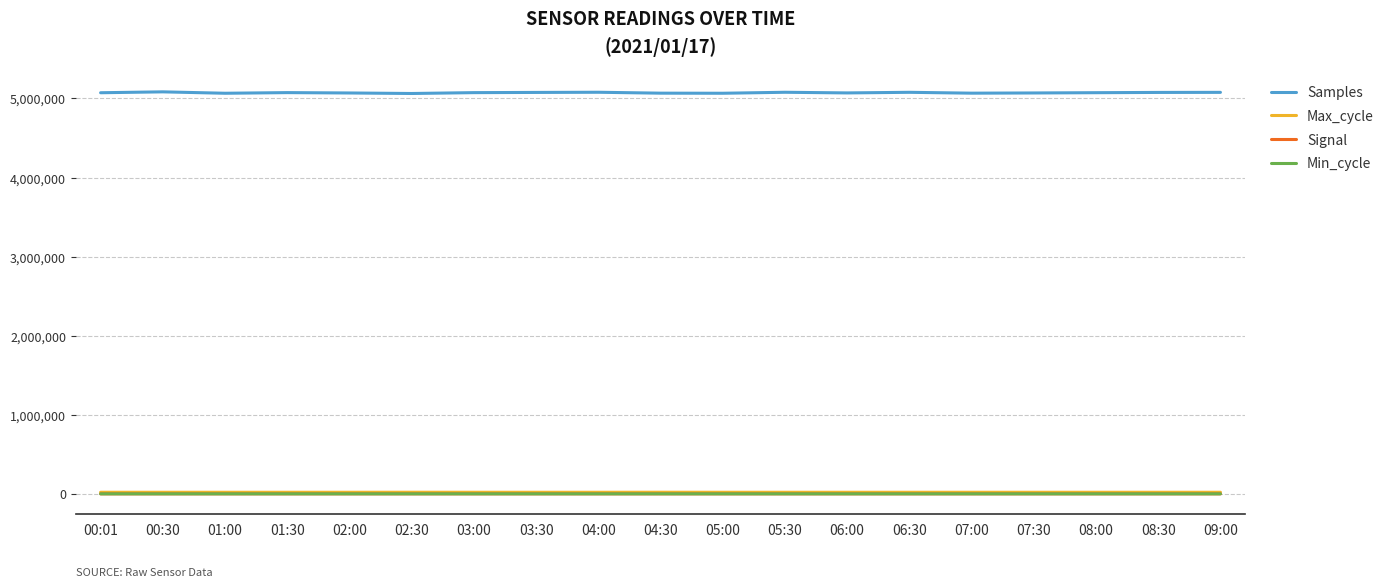

What is the maximum value shown in the chart?

5083967